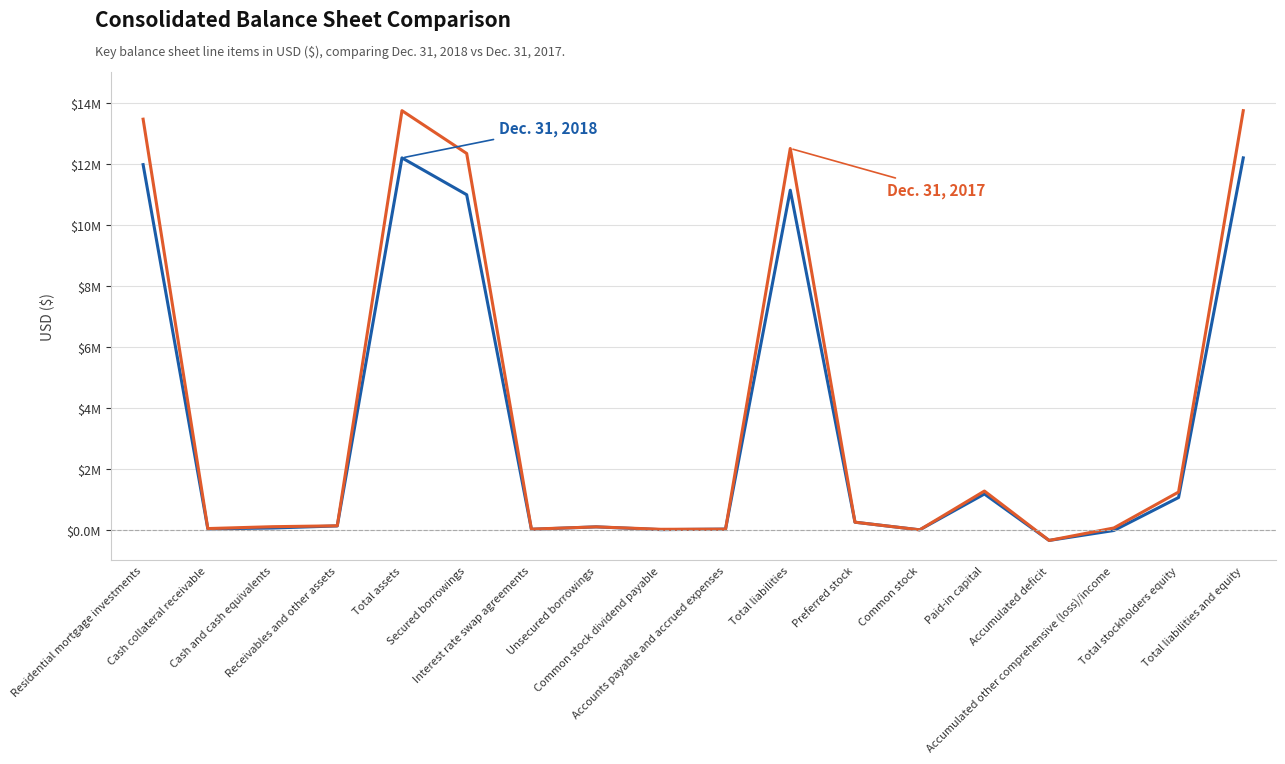

The value of Dec. 31, 2018 at Preferred stock is 139682. True or false?

False